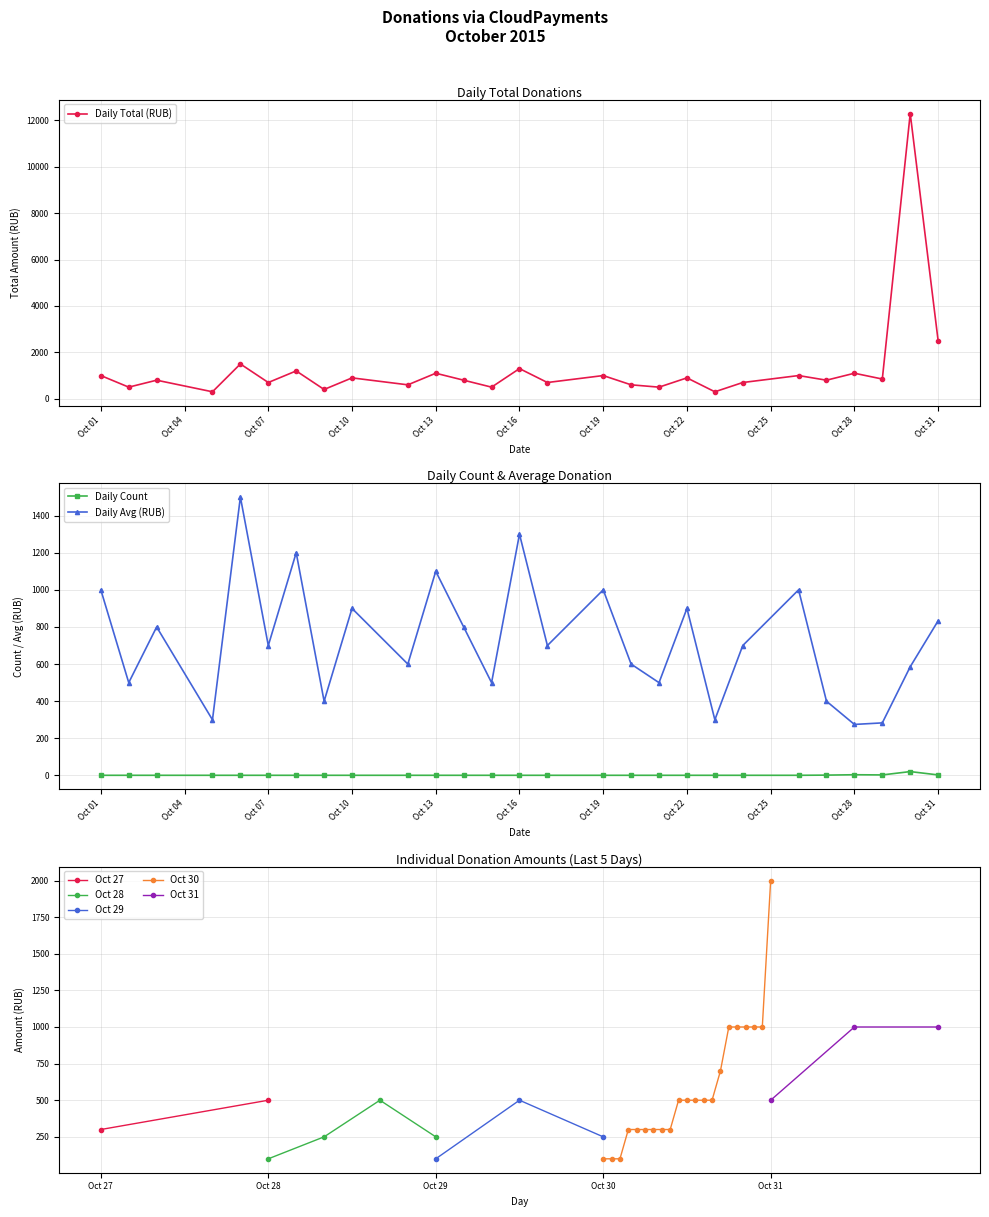

How many points are lower than both their immediate neighbors (excluding endpoints)?

11